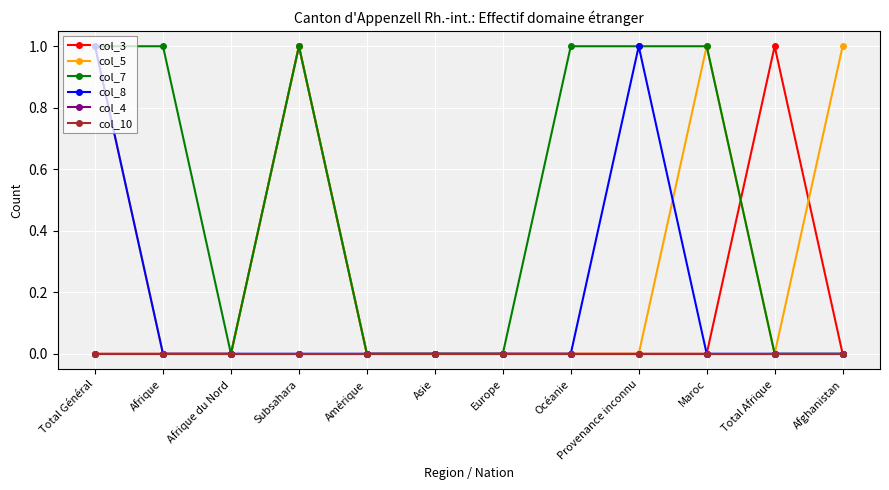

Which series ends up on top after the final intersection of col_3 and col_5?

col_5